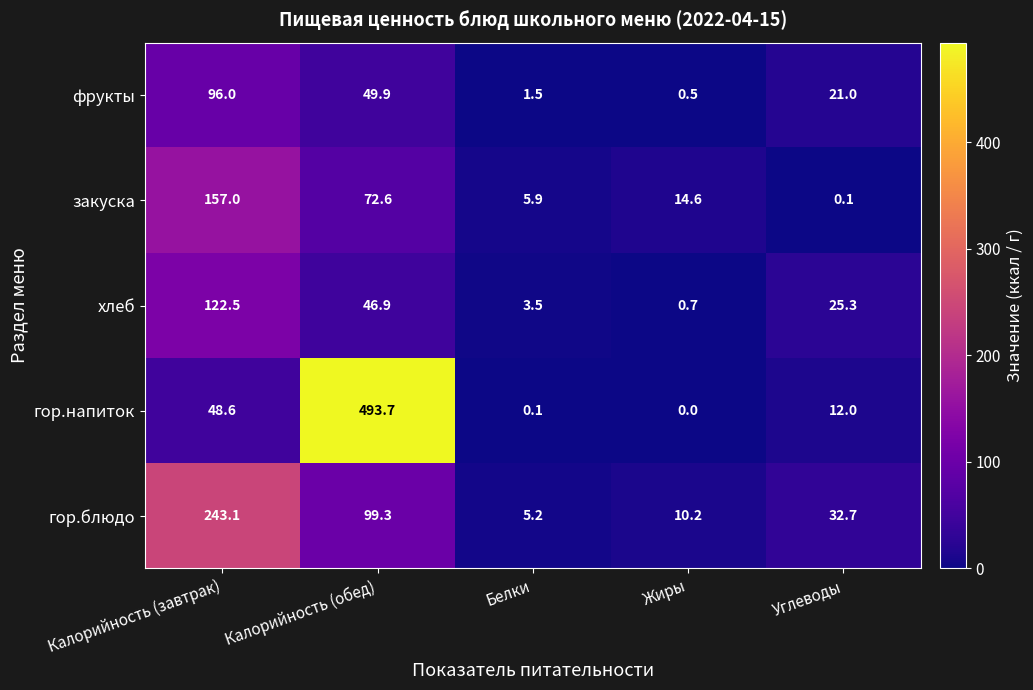

Is it true that гор.напиток equals 48.6 at Калорийность (завтрак)?

True